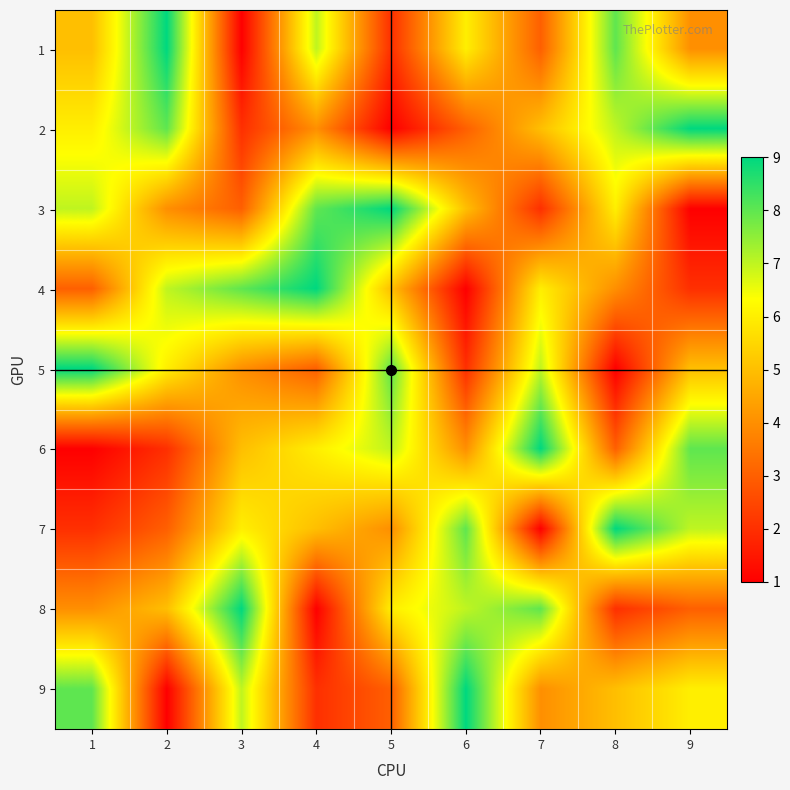

Reading right to left, transcribe all the data shown in this chart.

1: 9=4	8=8	7=3	6=6	5=2	4=7	3=1	2=9	1=5
2: 9=9	8=7	7=5	6=3	5=1	4=4	3=2	2=8	1=6
3: 9=1	8=6	7=2	6=5	5=9	4=8	3=3	2=4	1=7
4: 9=2	8=4	7=6	6=1	5=5	4=9	3=8	2=7	1=3
5: 9=5	8=1	7=7	6=2	5=8	4=3	3=4	2=6	1=9
6: 9=8	8=3	7=9	6=4	5=7	4=6	3=5	2=2	1=1
7: 9=7	8=9	7=1	6=8	5=4	4=5	3=6	2=3	1=2
8: 9=3	8=2	7=8	6=7	5=6	4=1	3=9	2=5	1=4
9: 9=6	8=5	7=4	6=9	5=3	4=2	3=7	2=1	1=8